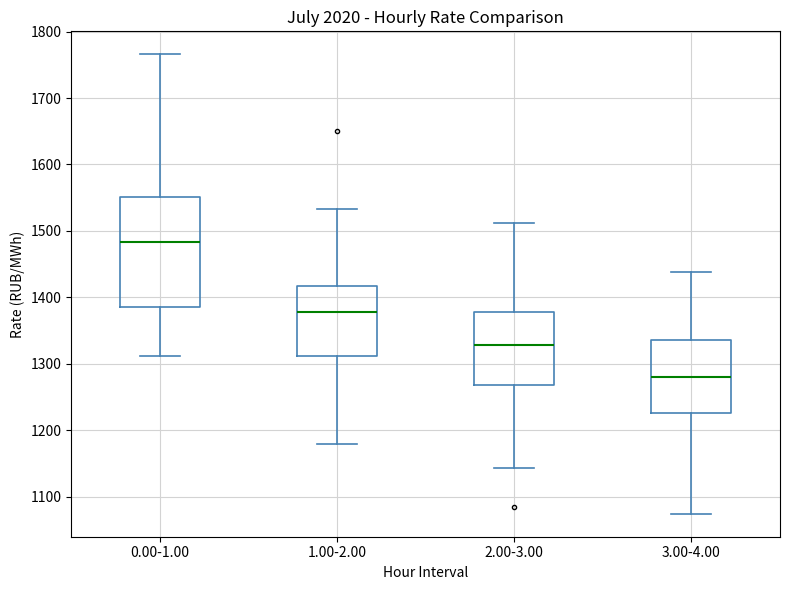

Where does the upper whisker of the box for 0.00-1.00 end on the y-axis? The values are not printed on the chart, so give them approximately, as read against the axis.

1770